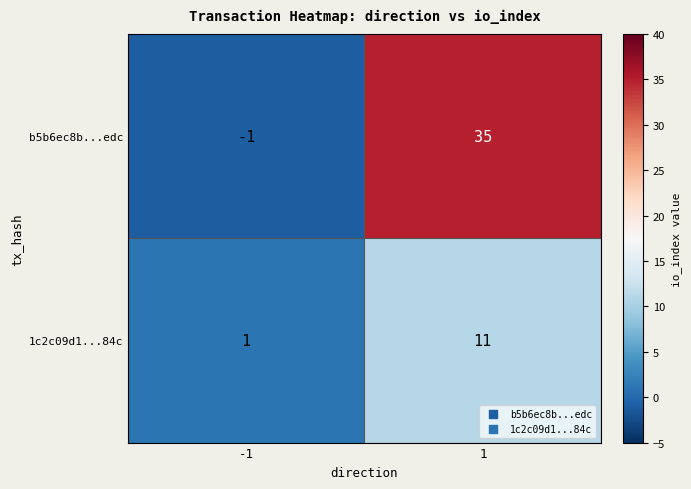

Rank the series by their maximum value, from lowest to highest.

1c2c09d1...84c, b5b6ec8b...edc